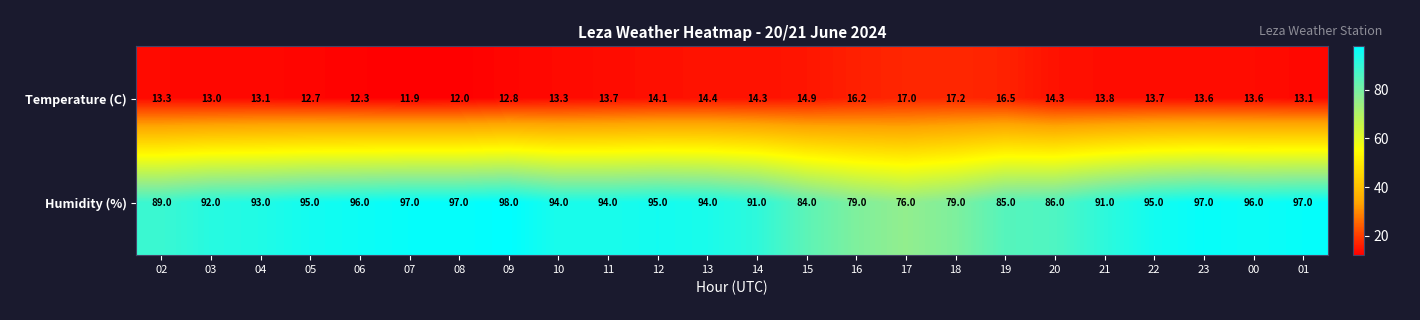

The value of Humidity (%) at 10 is 44.1. True or false?

False